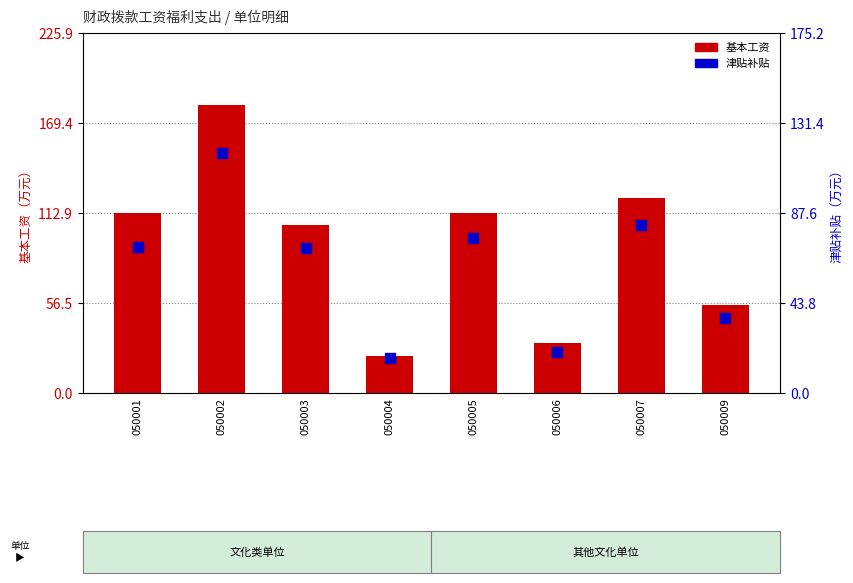

What are all the series names shown in the legend?

基本工资, 津贴补贴